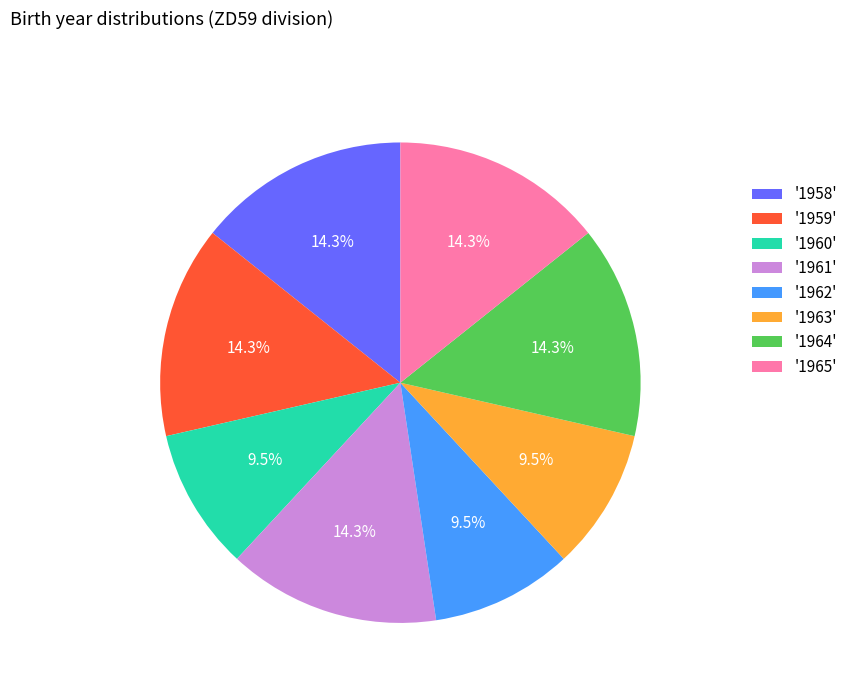

Does any single category account for the majority?

No